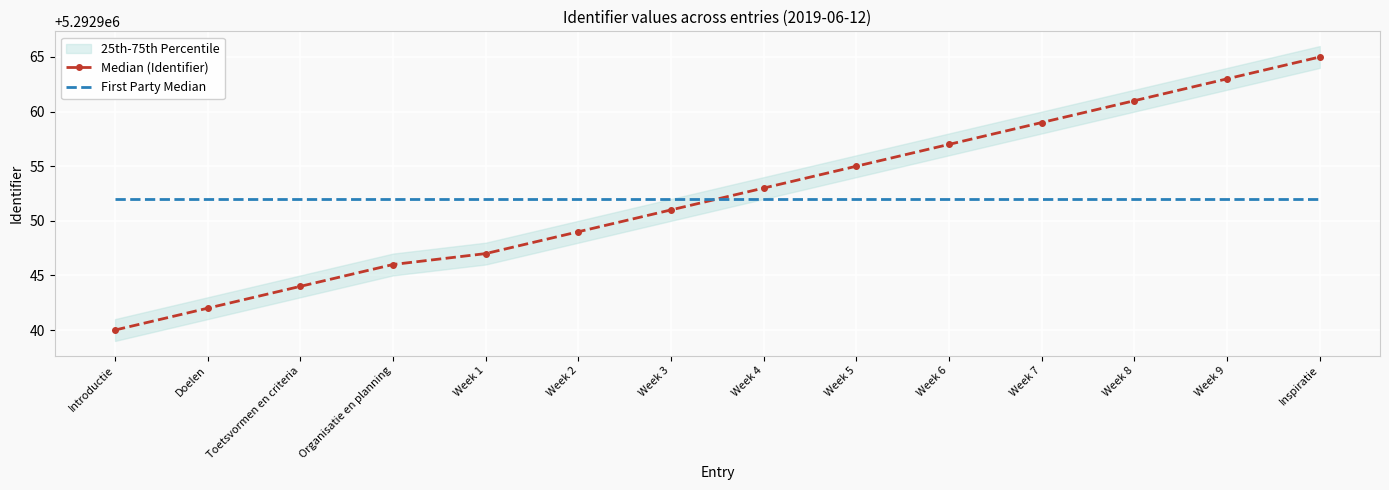

The value of First Party Median at Week 9 is 5292952. True or false?

True